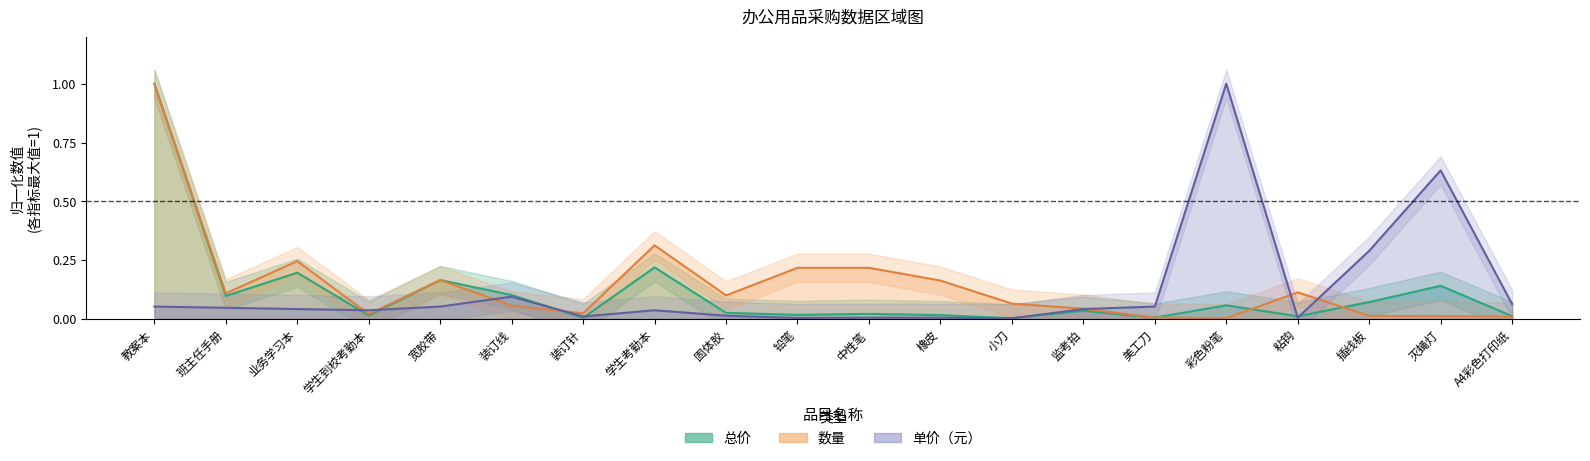

How many intersections are there between 总价 and 数量?

3